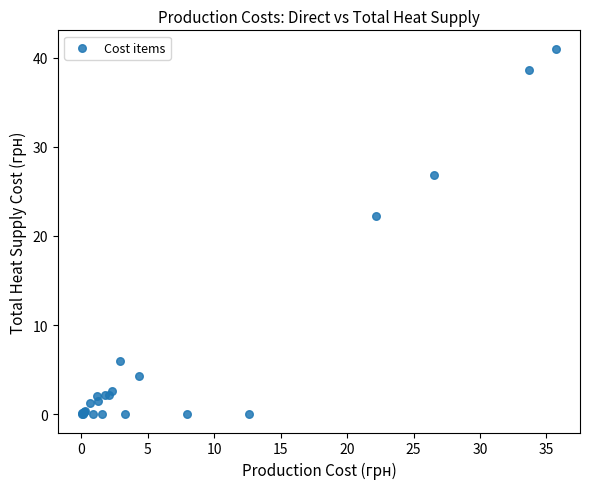

What Y value in the scatter plot is closest to 20?

22.2